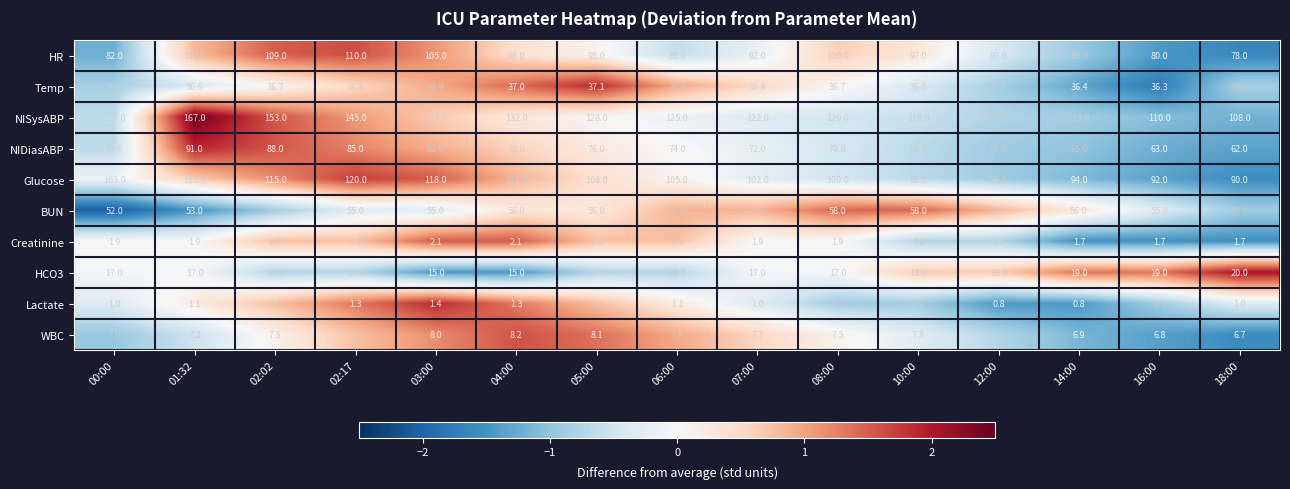

What is the difference between the NISysABP values at 04:00 and 18:00?

24.0